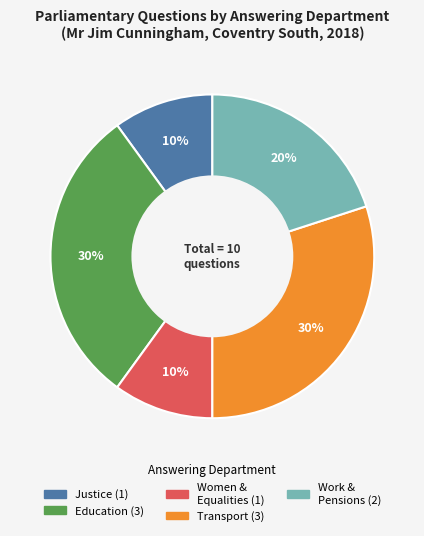

Is there a majority slice in this chart?

No